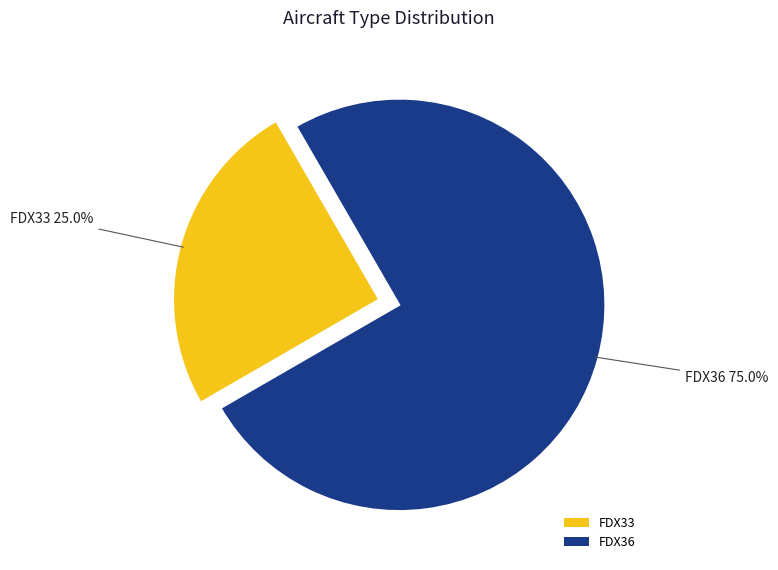

What is the largest slice in the pie chart?

FDX36